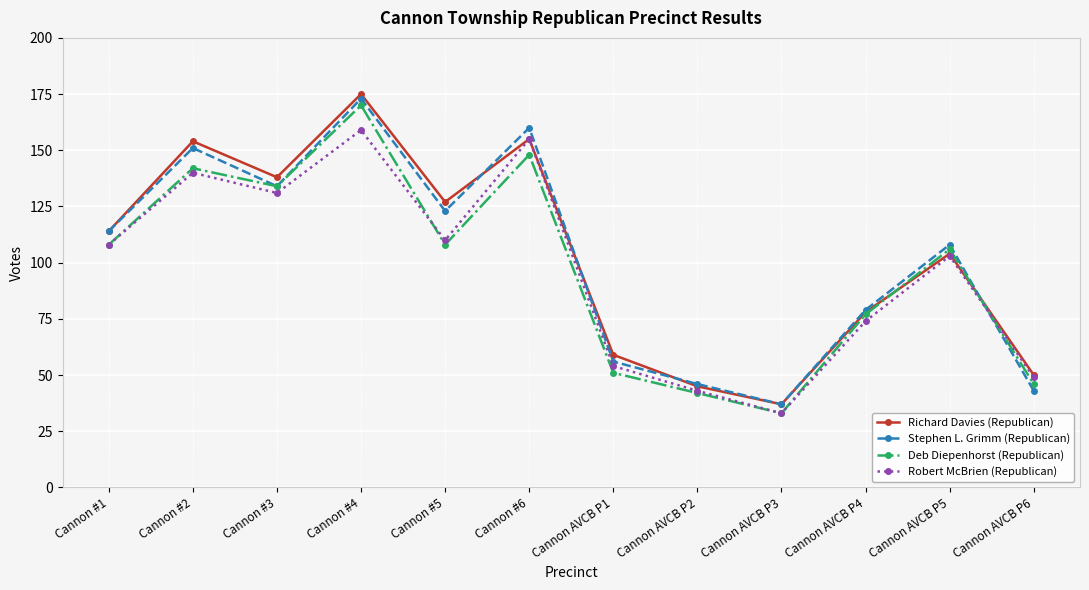

The value of Richard Davies (Republican) at Cannon #4 is 175. True or false?

True